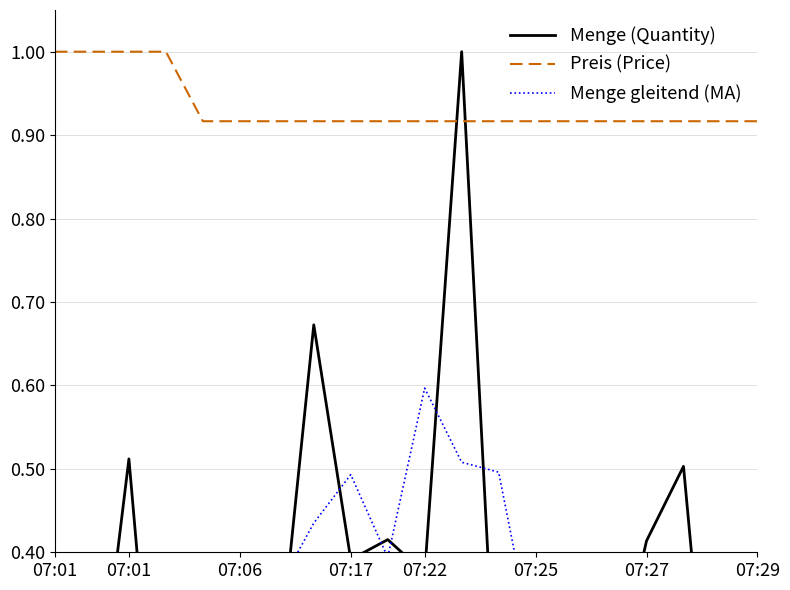

Is this an area chart (filled region under the line)?

No